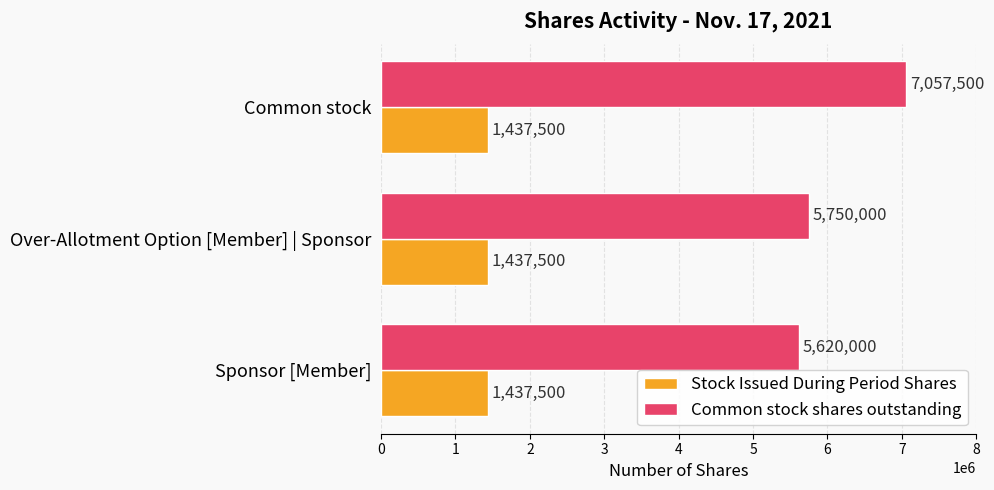

The value of Common stock shares outstanding at Over-Allotment Option [Member] | Sponsor is 5750000. True or false?

True